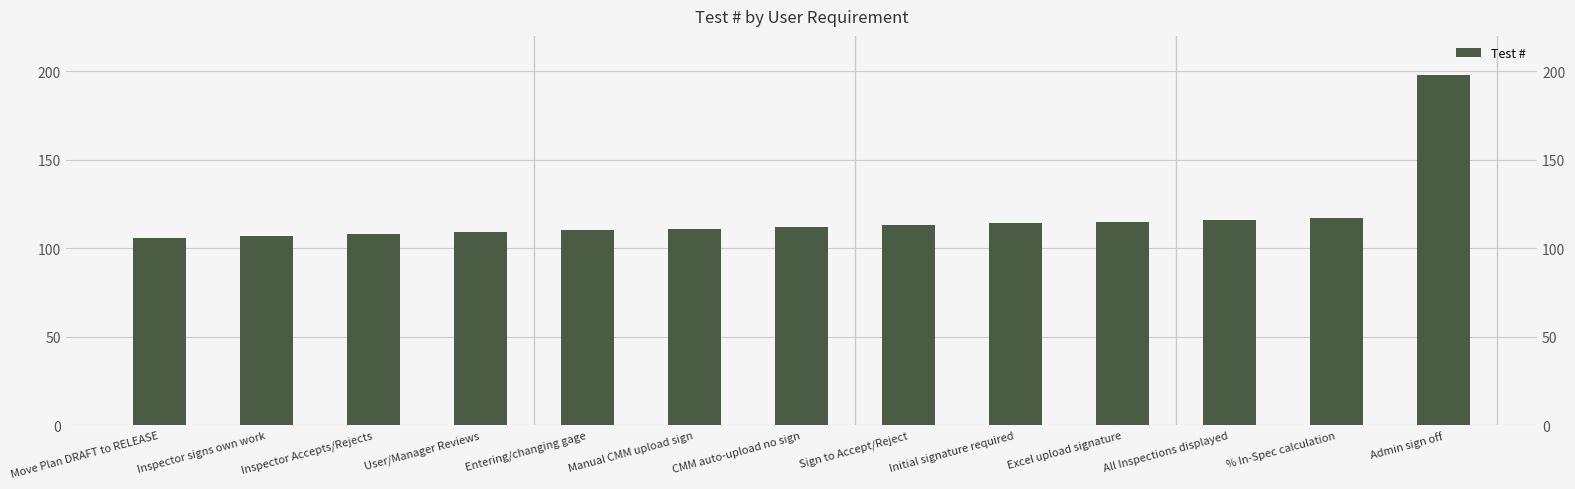

Reading left to right, transcribe all the data shown in this chart.

Move Plan DRAFT to RELEASE=106	Inspector signs own work=107	Inspector Accepts/Rejects=108	User/Manager Reviews=109	Entering/changing gage=110	Manual CMM upload sign=111	CMM auto-upload no sign=112	Sign to Accept/Reject=113	Initial signature required=114	Excel upload signature=115	All Inspections displayed=116	% In-Spec calculation=117	Admin sign off=198